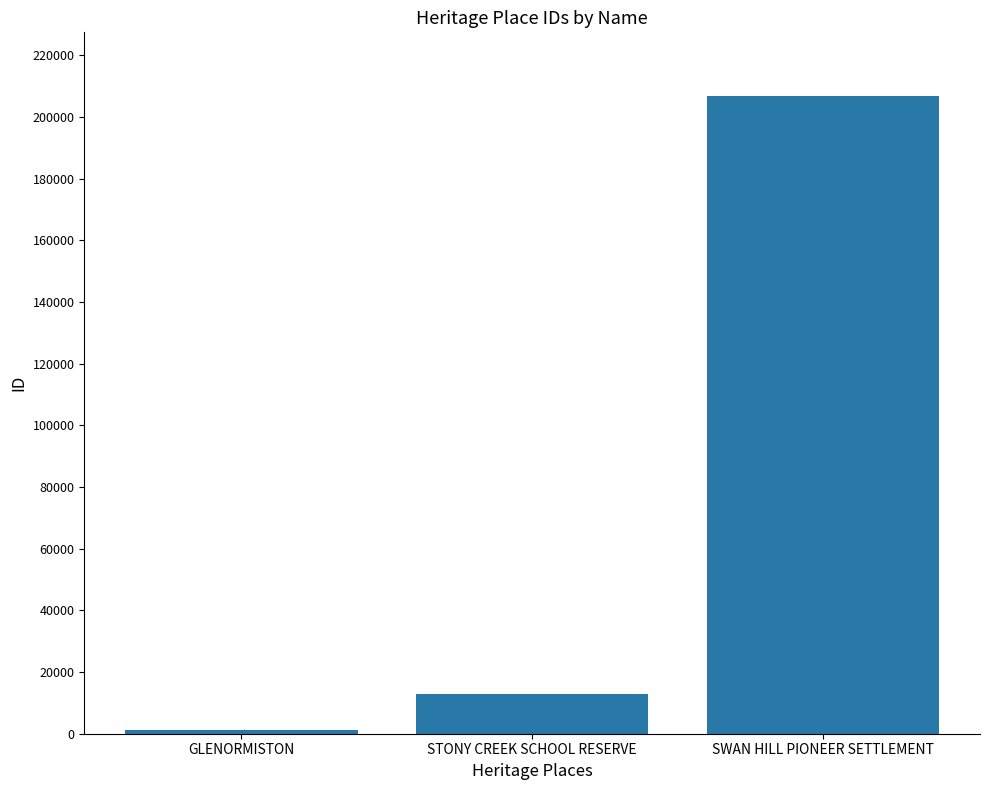

List the labels in order of value, largest first.

SWAN HILL PIONEER SETTLEMENT, STONY CREEK SCHOOL RESERVE, GLENORMISTON